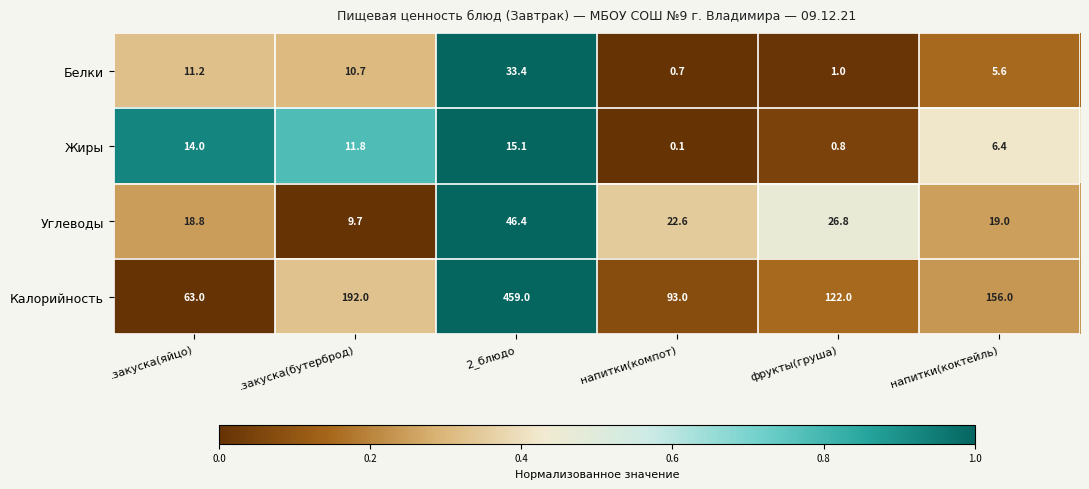

At how many categories does at least one series exceed 0?

6